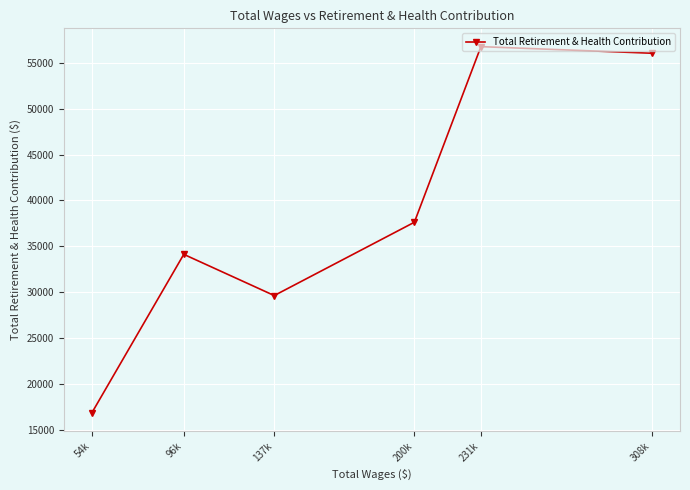

What is the difference between the second highest and minimum values?

39190